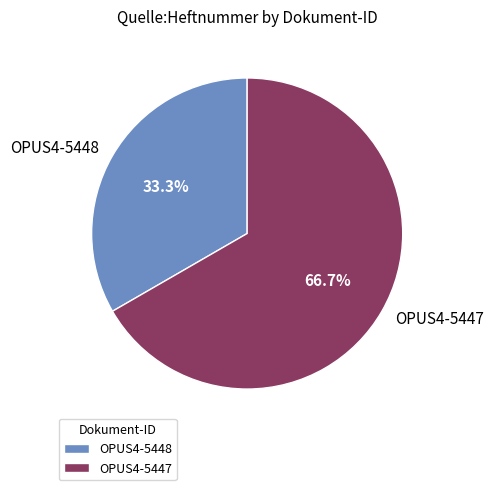

Approximately how many times larger is the value at OPUS4-5447 compared to OPUS4-5448?

2.0